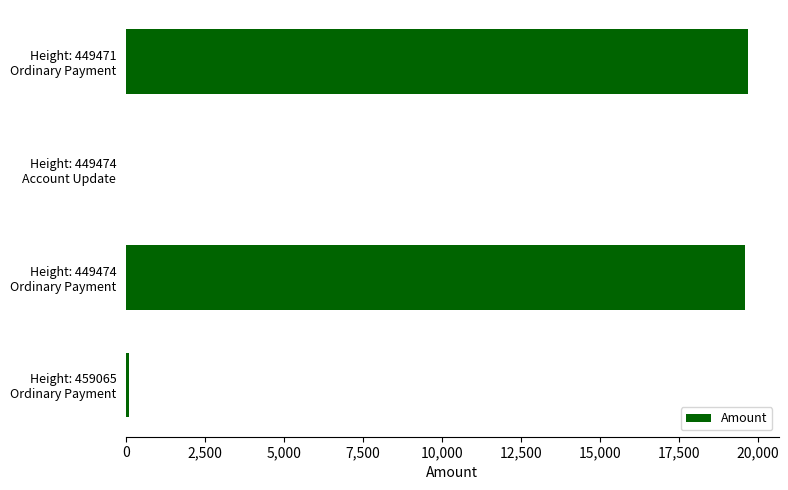

How many distinct data groups are displayed?

1